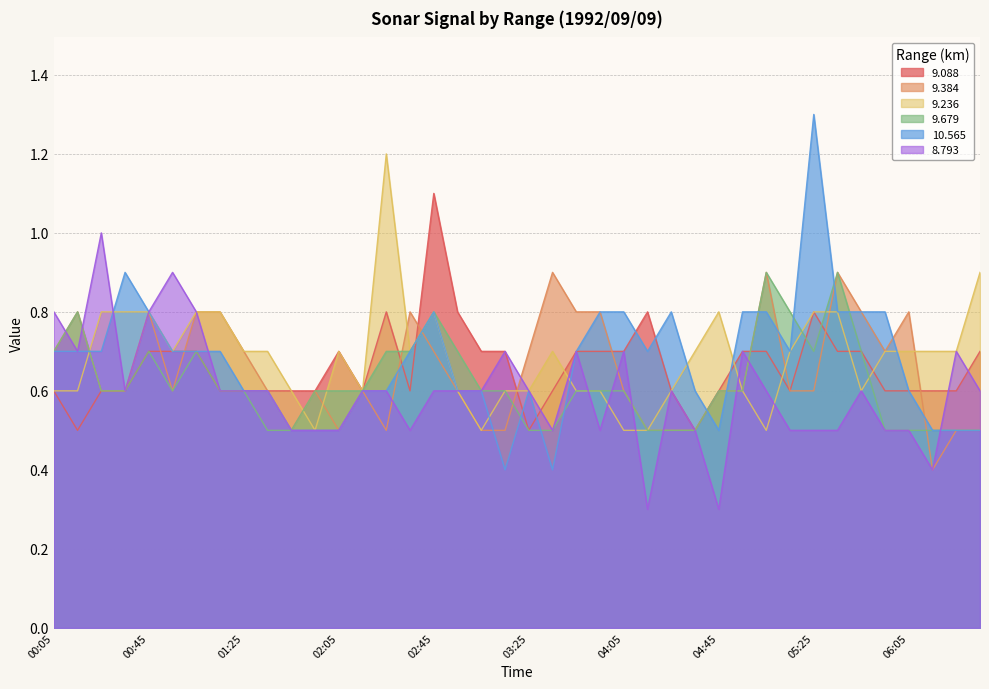

At which label is 9.384 closest to 0?

06:15